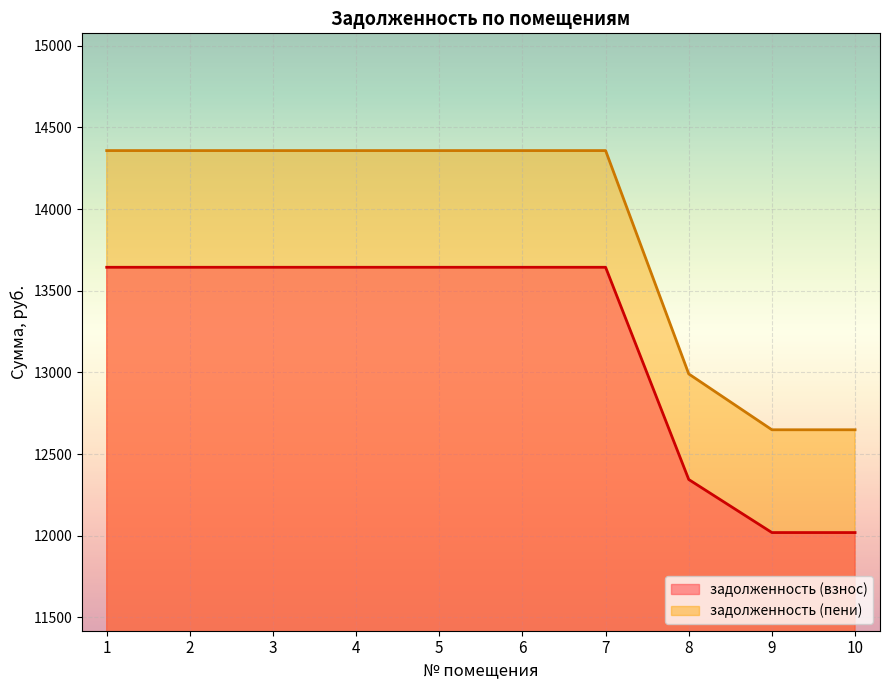

How many values in the задолженность (взнос) series are below 13643?

3